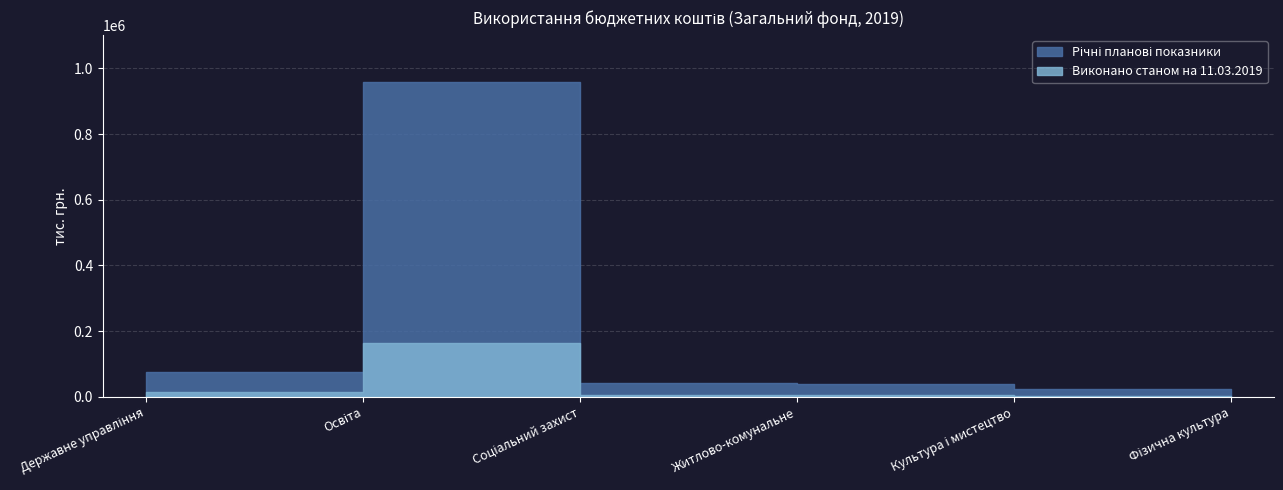

How many series are shown in this chart?

2